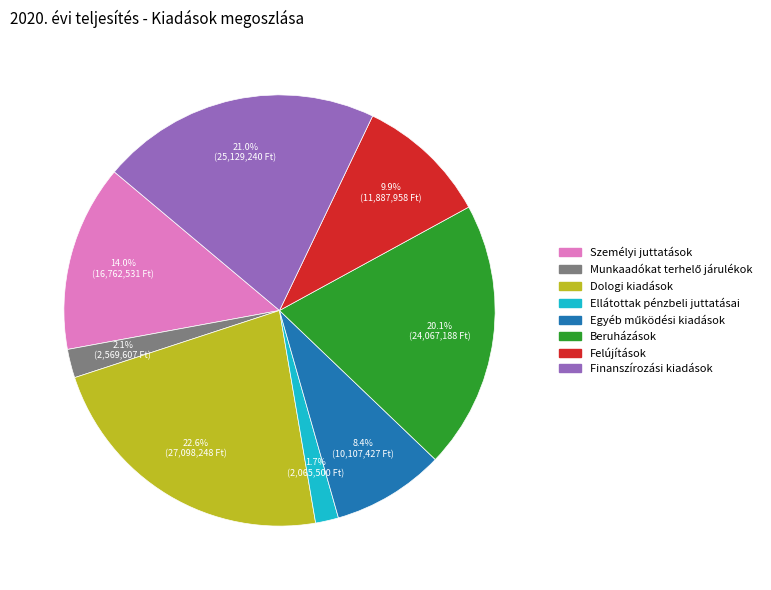

How many slices are in this pie chart?

8